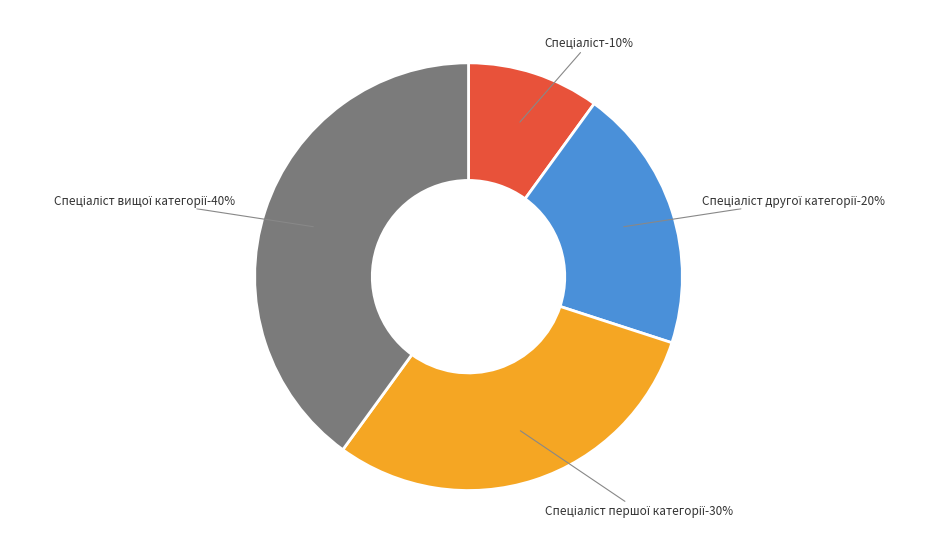

Does any single category account for the majority?

No